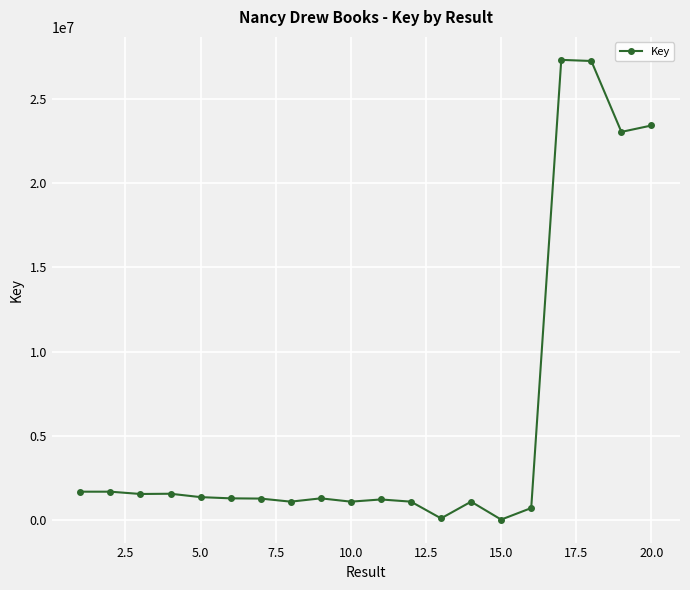

What is the maximum value shown in the chart?

27345104